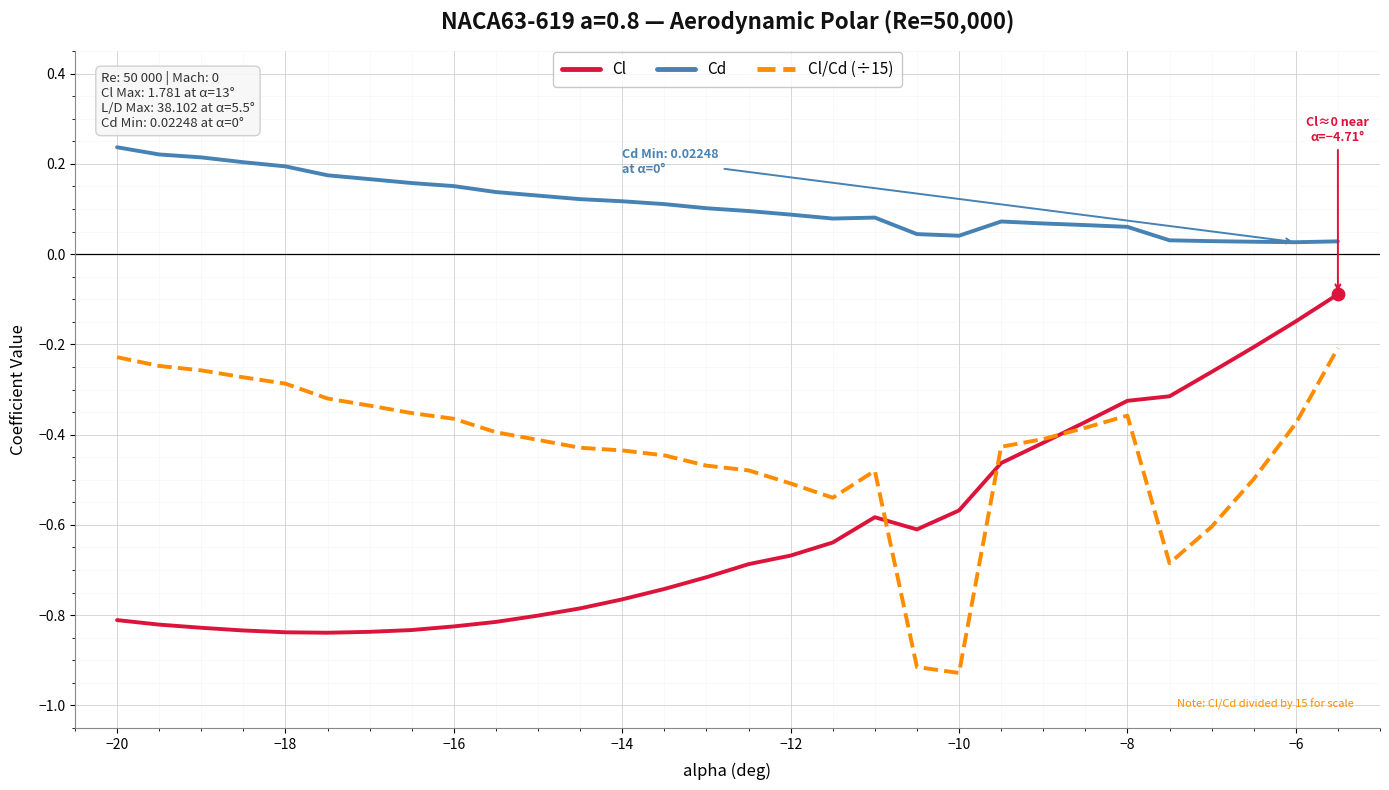

True or false: Cl/Cd (÷15) and Cd intersect in this chart.

False